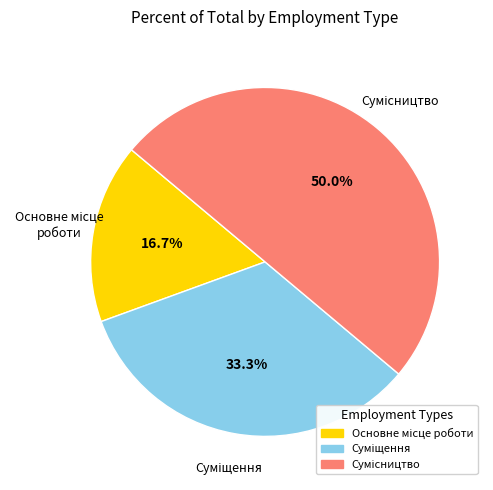

To the nearest percent, what is the combined percentage of Основне місце роботи and Сумісництво?

67%